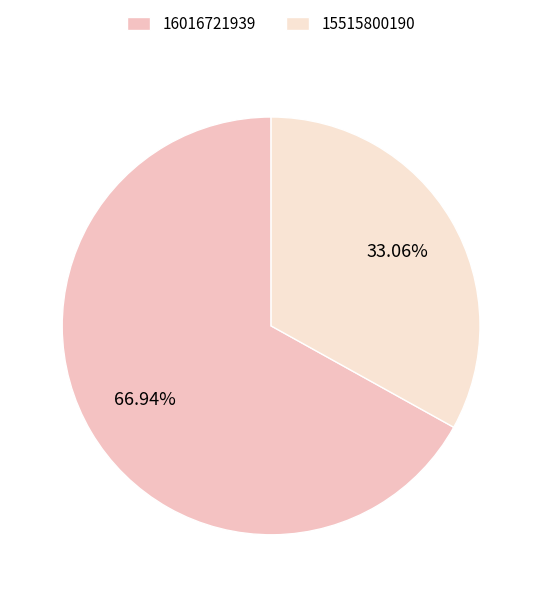

Does 15515800190 represent more than half of the total?

No